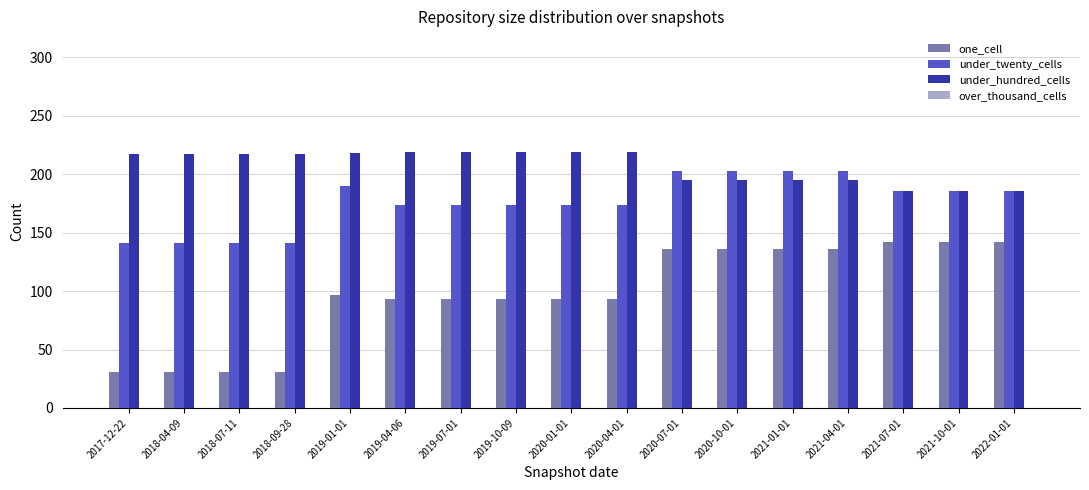

At 2019-01-01, list the series in order from largest to smallest.

under_hundred_cells, under_twenty_cells, one_cell